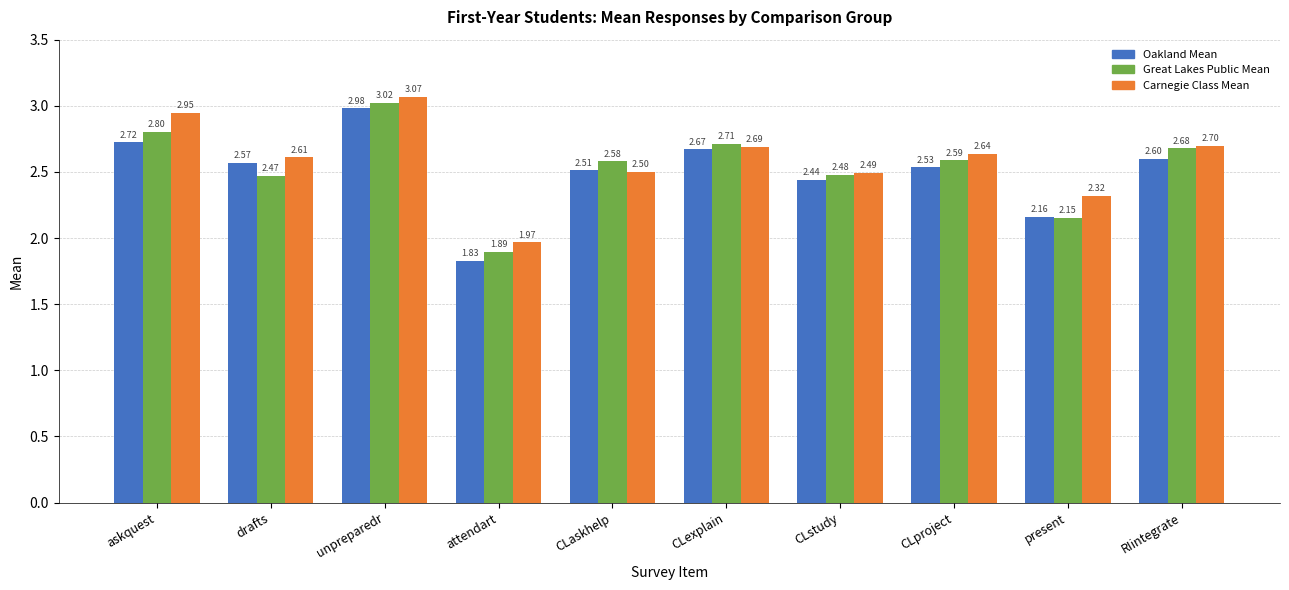

What are all the series names shown in the legend?

Oakland Mean, Great Lakes Public Mean, Carnegie Class Mean